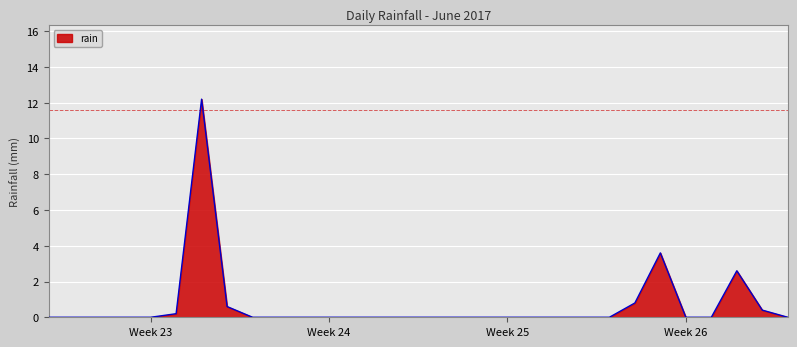

How many series are shown in this chart?

1